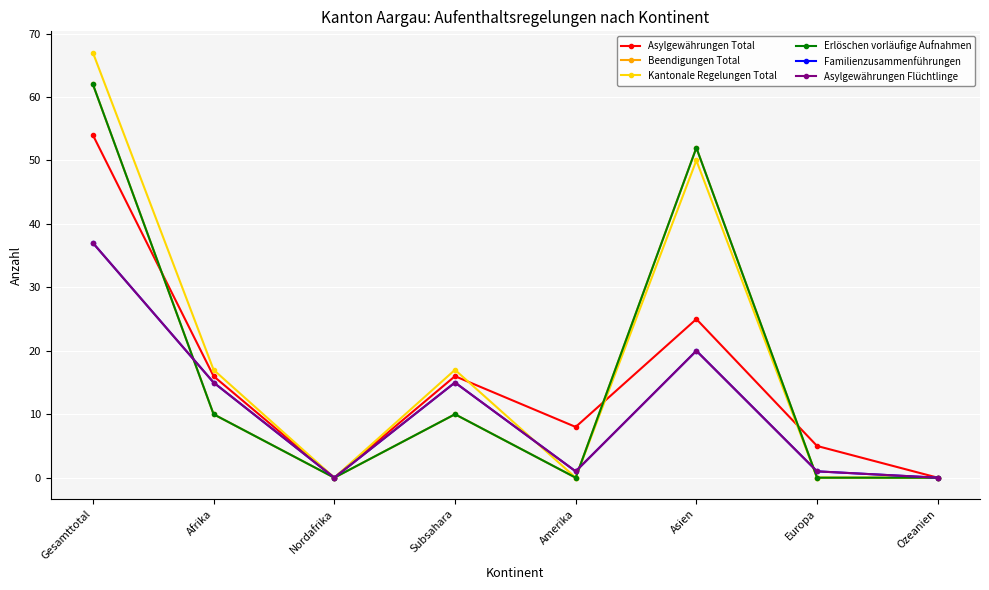

Is this an area chart (filled region under the line)?

No